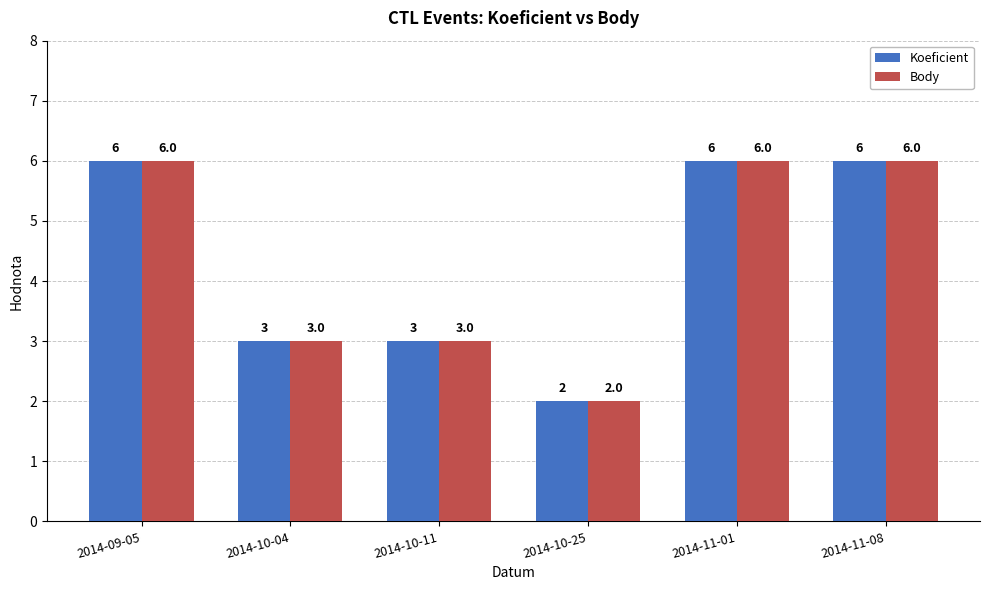

Reading left to right, transcribe all the data shown in this chart.

Koeficient: 6	3	3	2	6	6
Body: 6	3	3	2	6	6